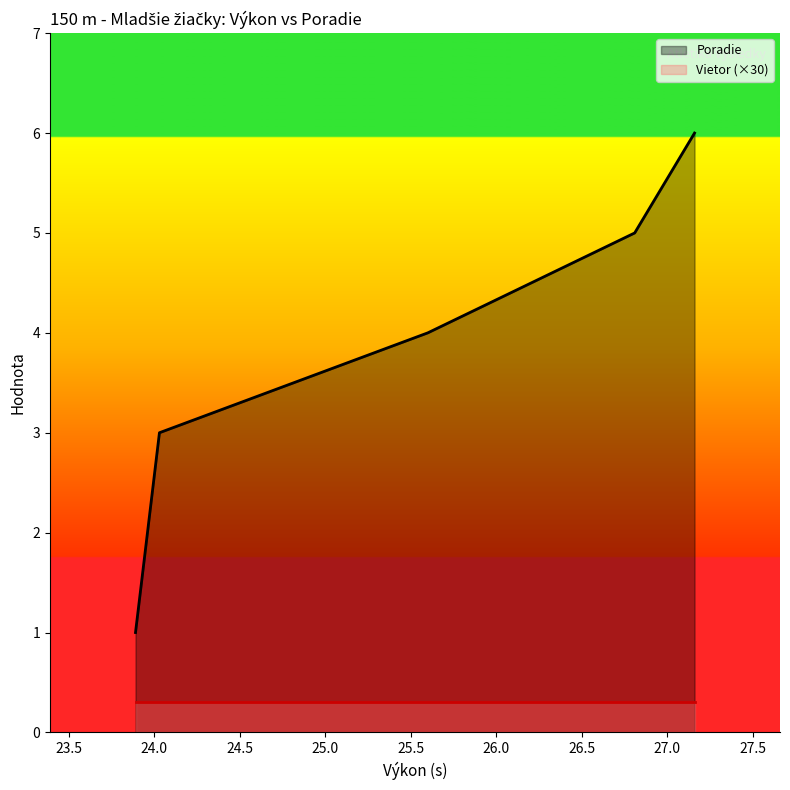

Which series has the largest range (max minus min)?

Poradie